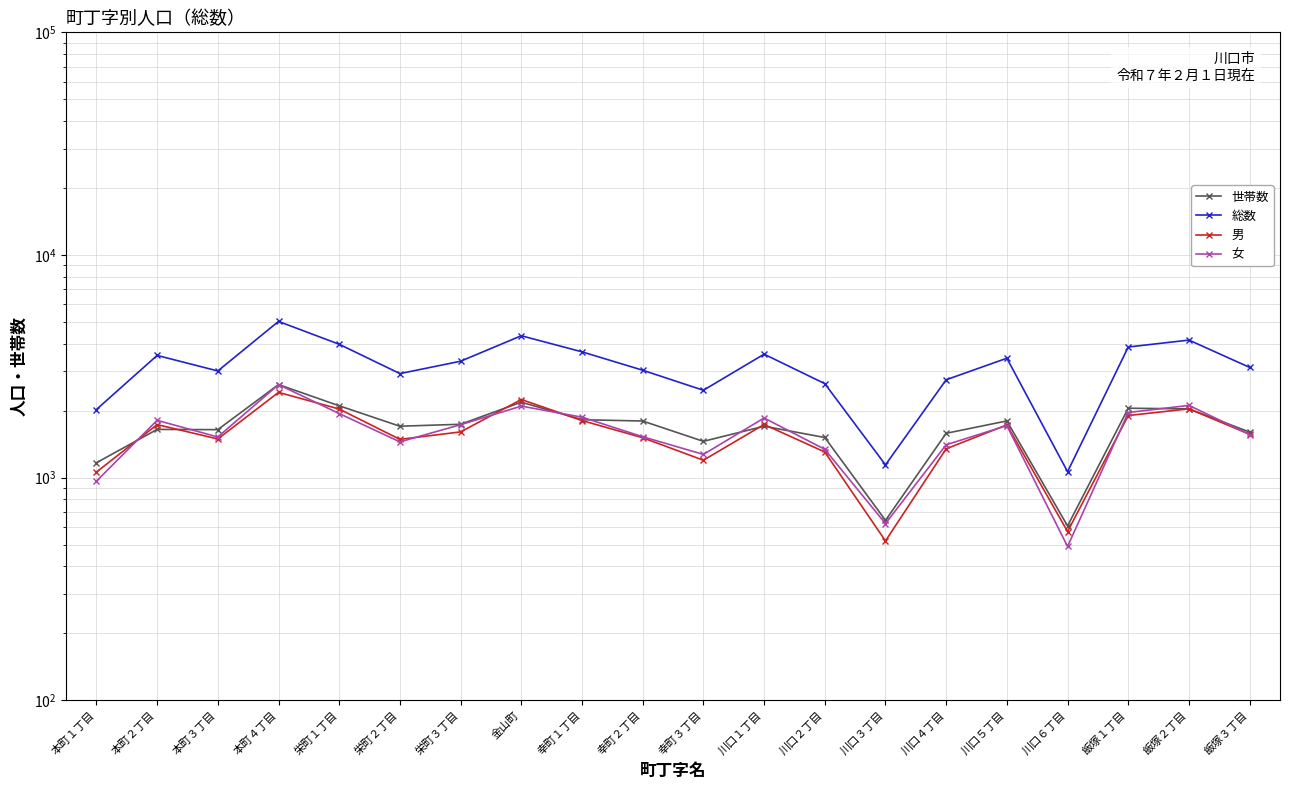

What is the maximum value for 世帯数?

2616